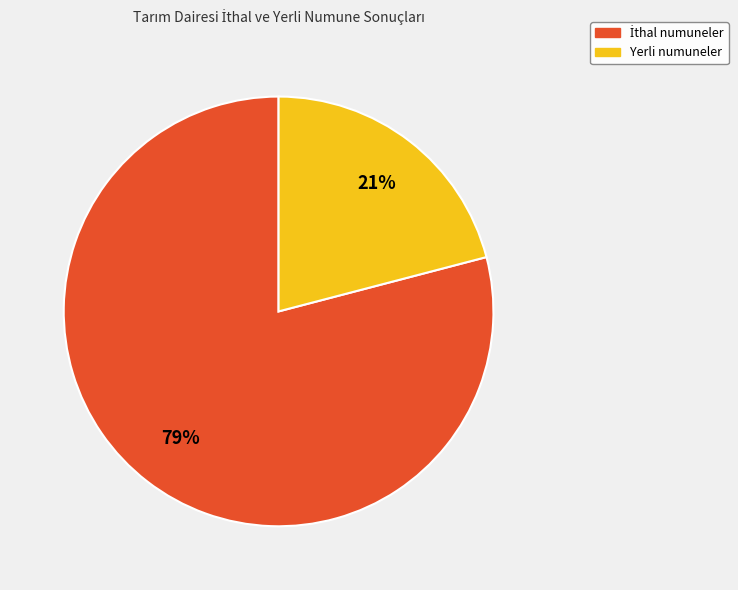

To the nearest percent, what is the difference between the largest and smallest slice percentages?

58%